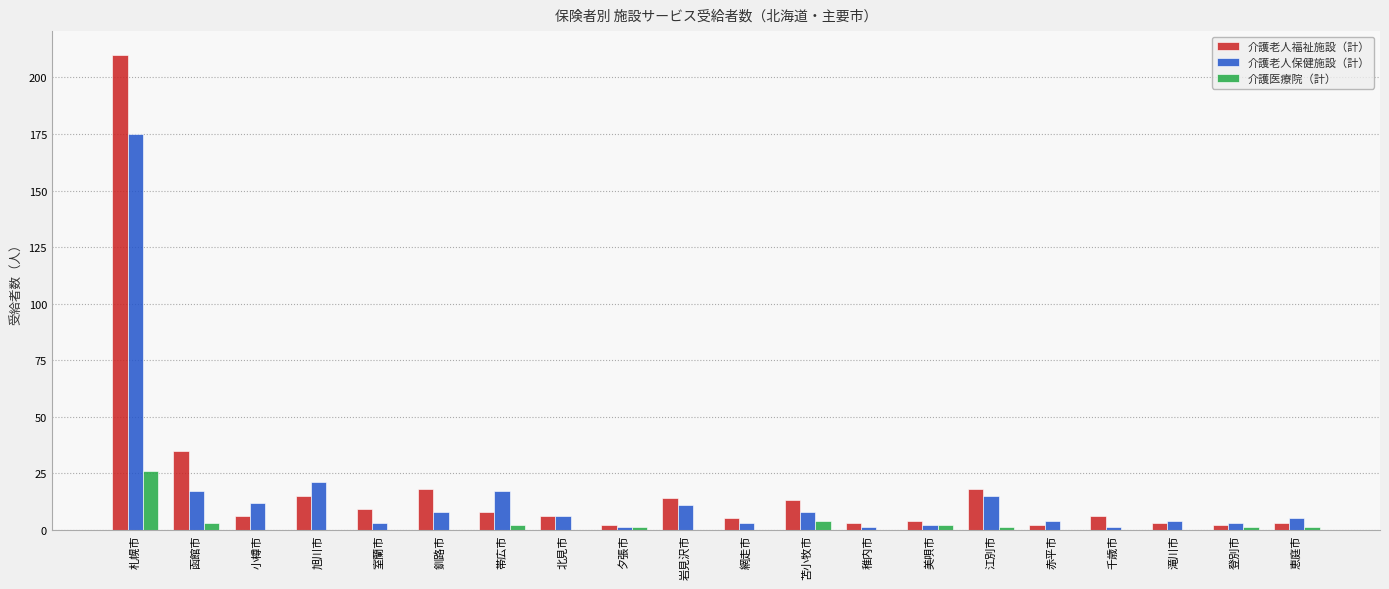

What is the spread (max minus min) of values at 苫小牧市?

9